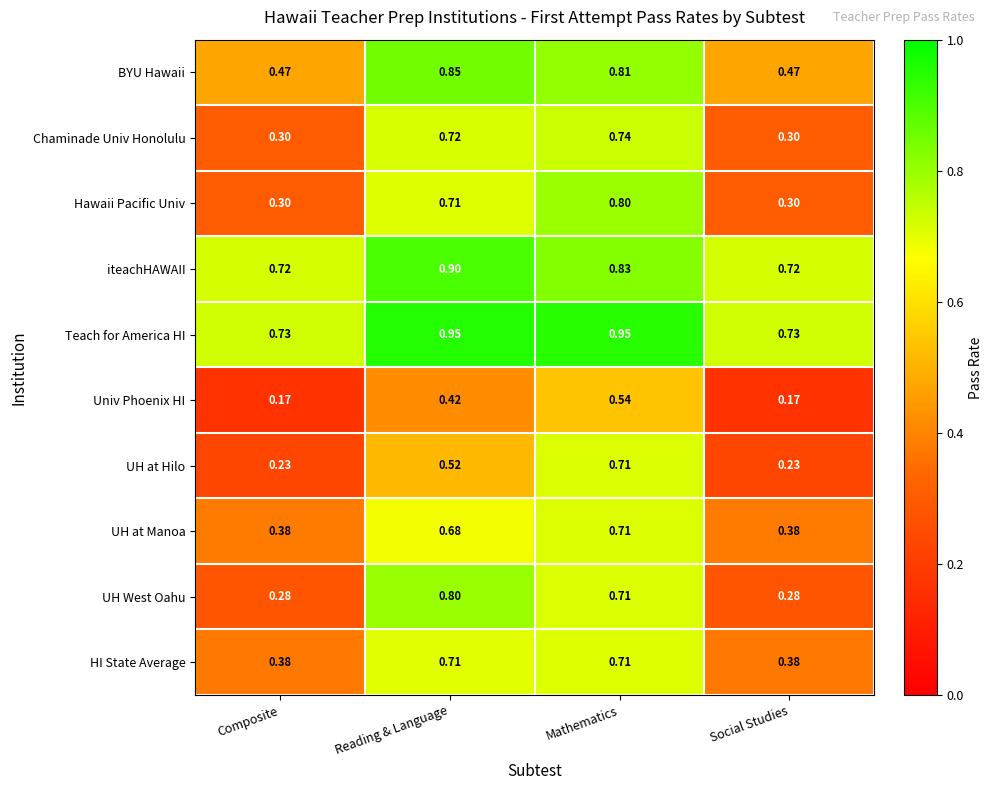

Which series has the widest spread of values?

UH West Oahu